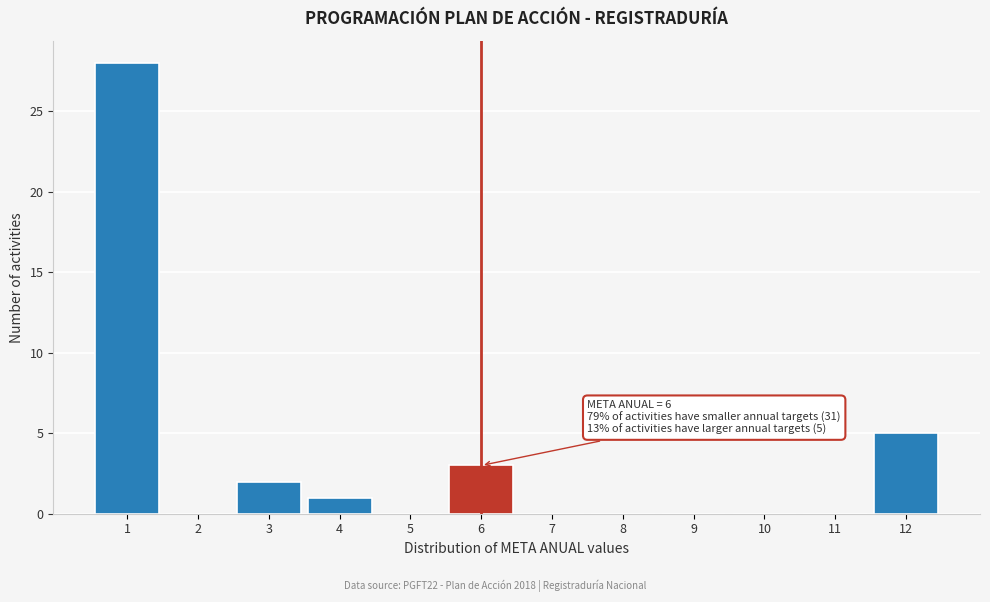

Which range on the x-axis has the tallest bar?

0.5 to 1.5